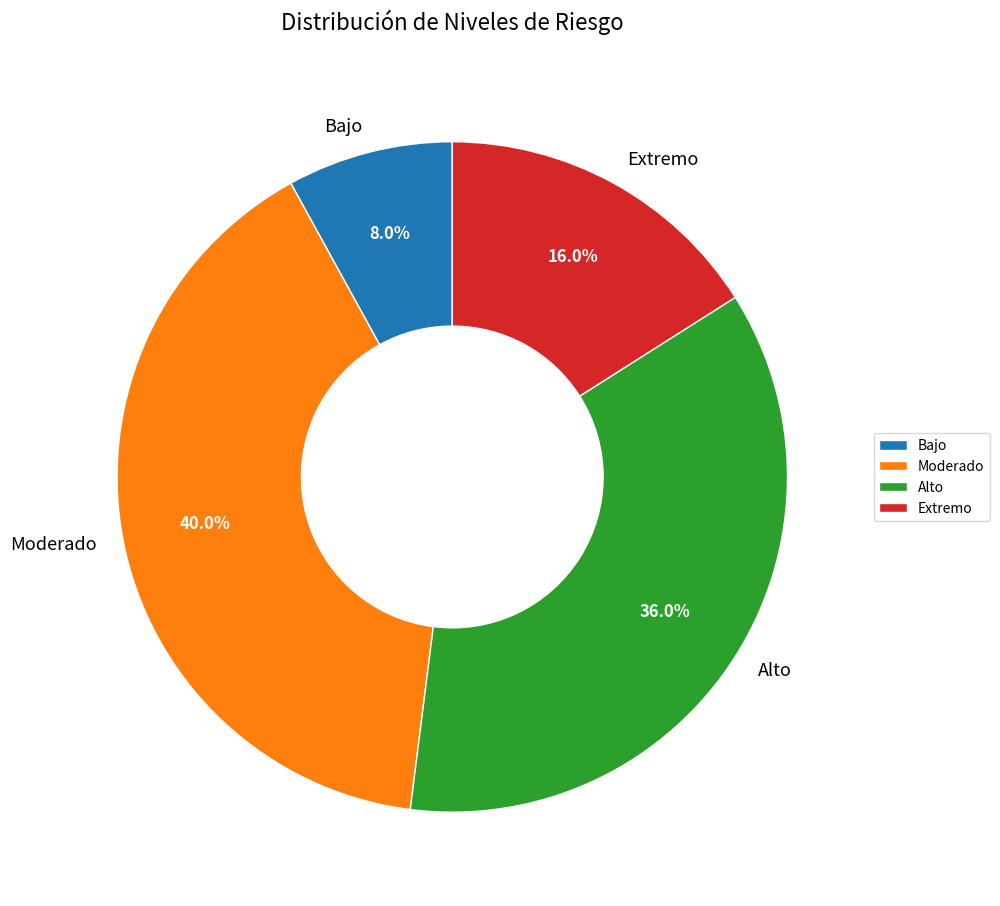

What percentage do Moderado and Bajo together represent?

48.0%